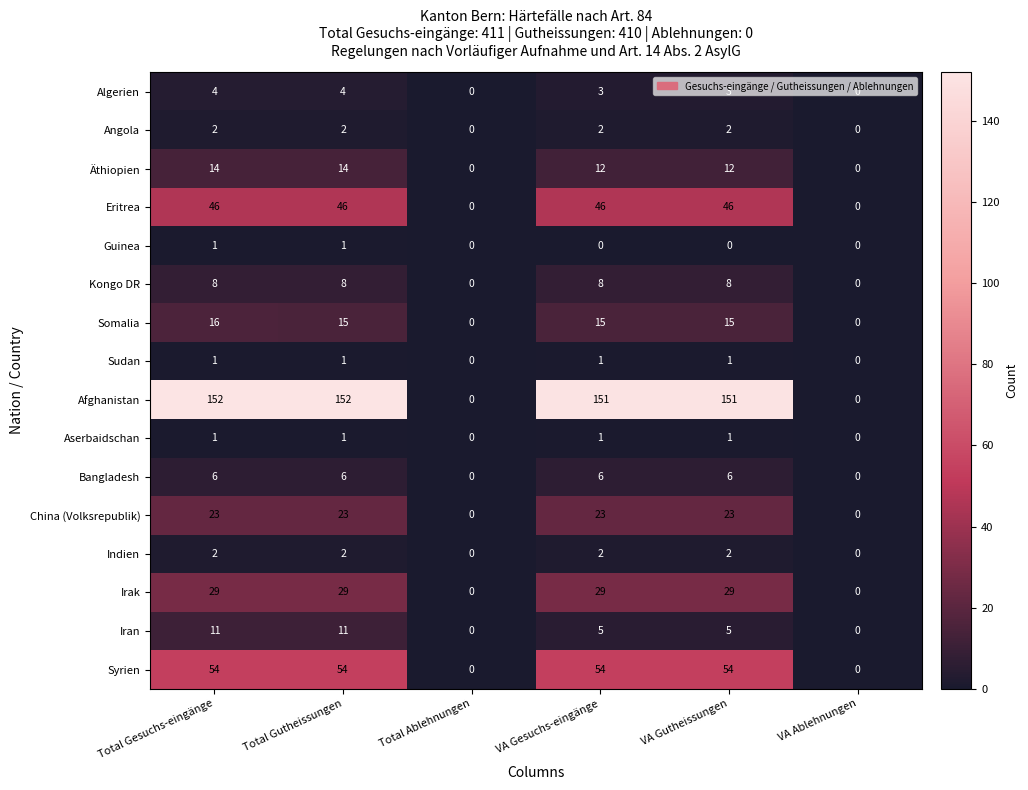

Count the number of categories in the chart.

6